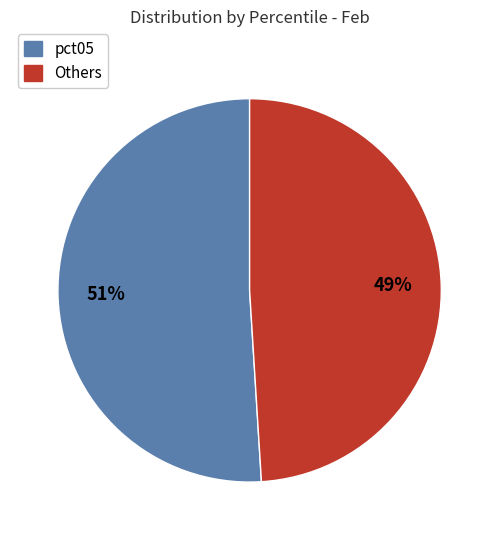

True or false: Others accounts for 63% of the total.

False